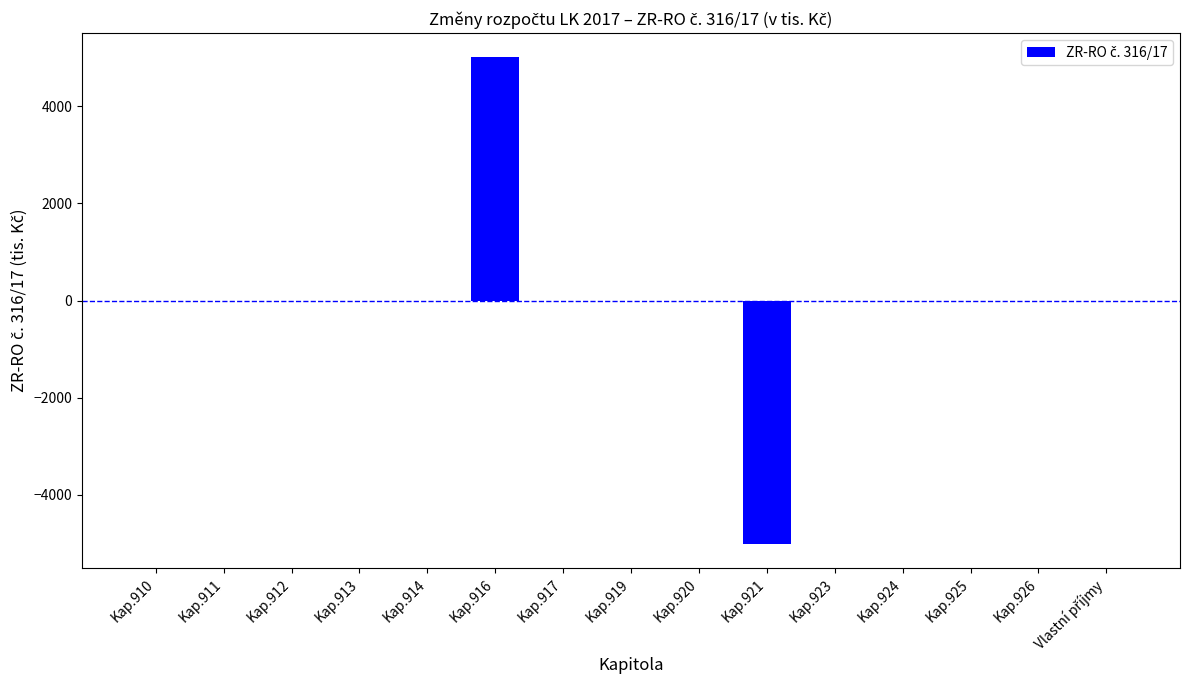

The value at Kap.921 is -5000. True or false?

True